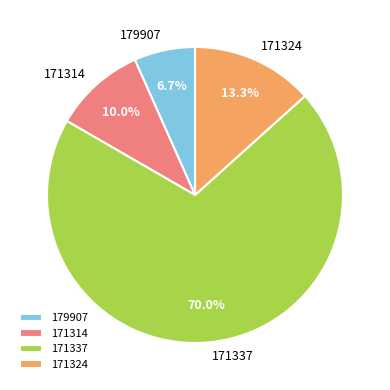

Which slice is the smallest?

179907